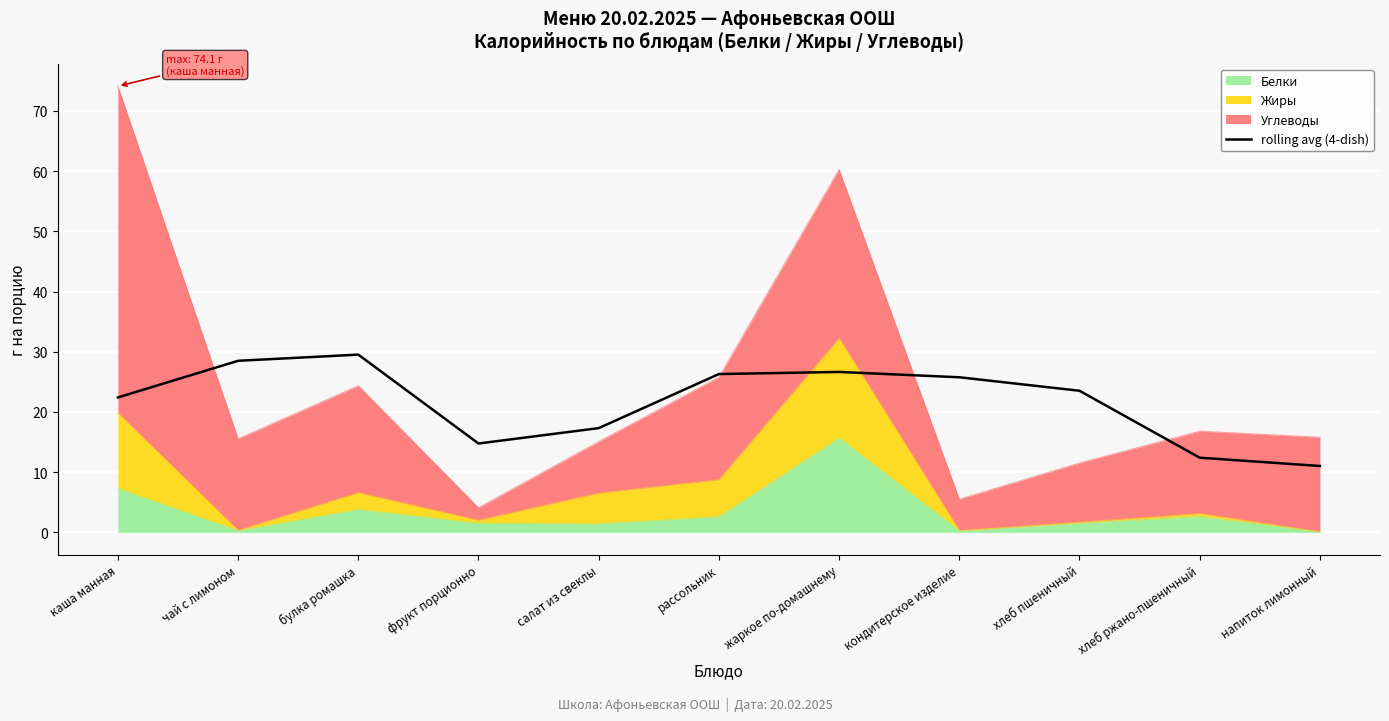

What is the average value?

21.7